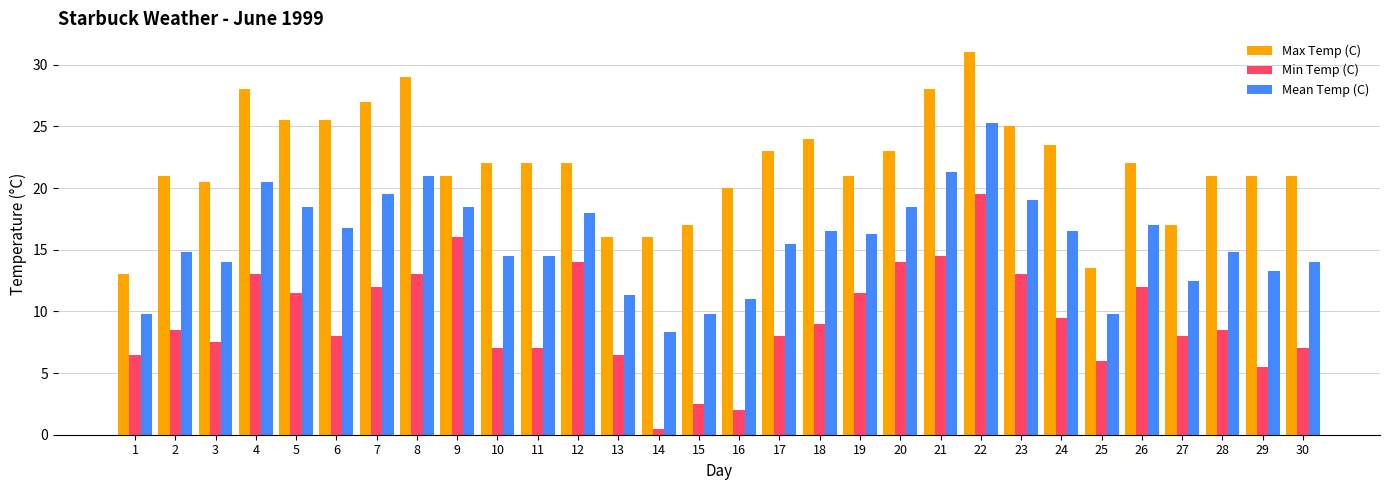

What is the smallest value displayed?

0.5